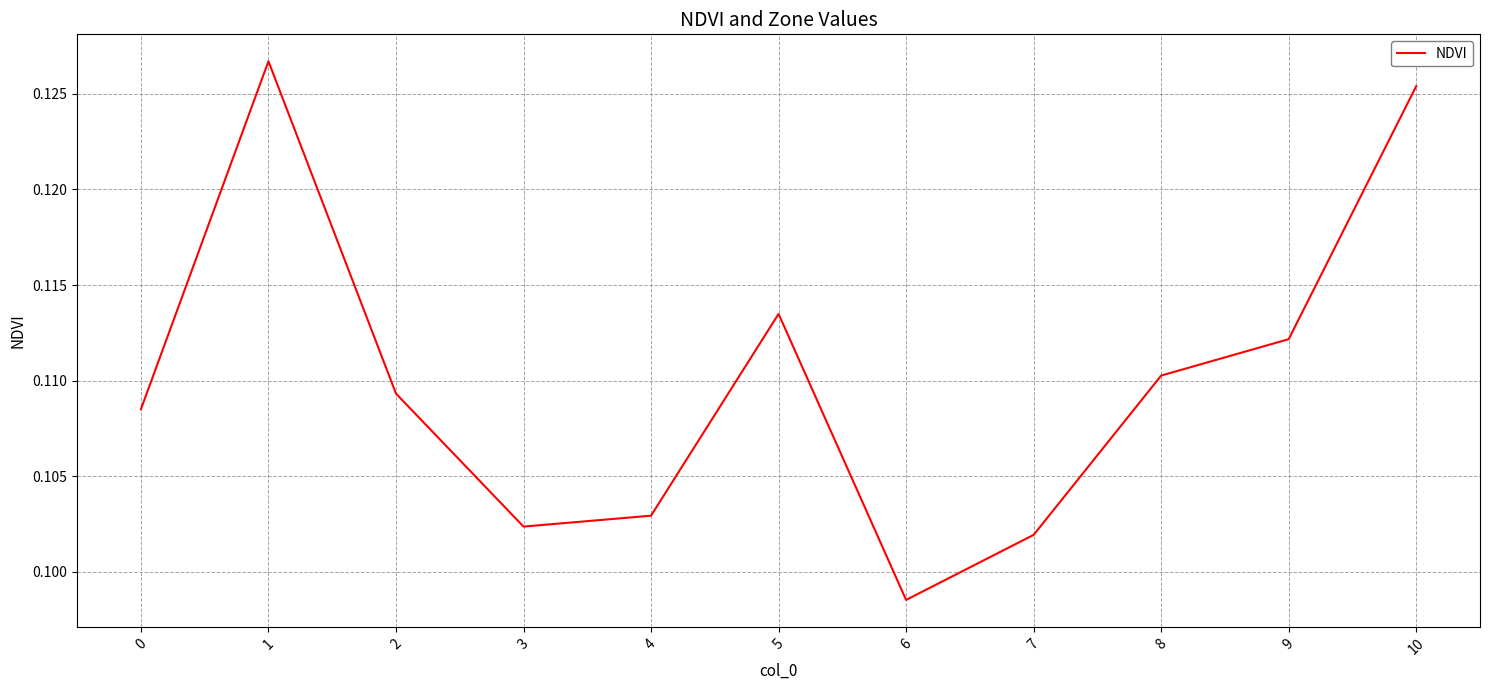

What is the sum of all values?

1.2